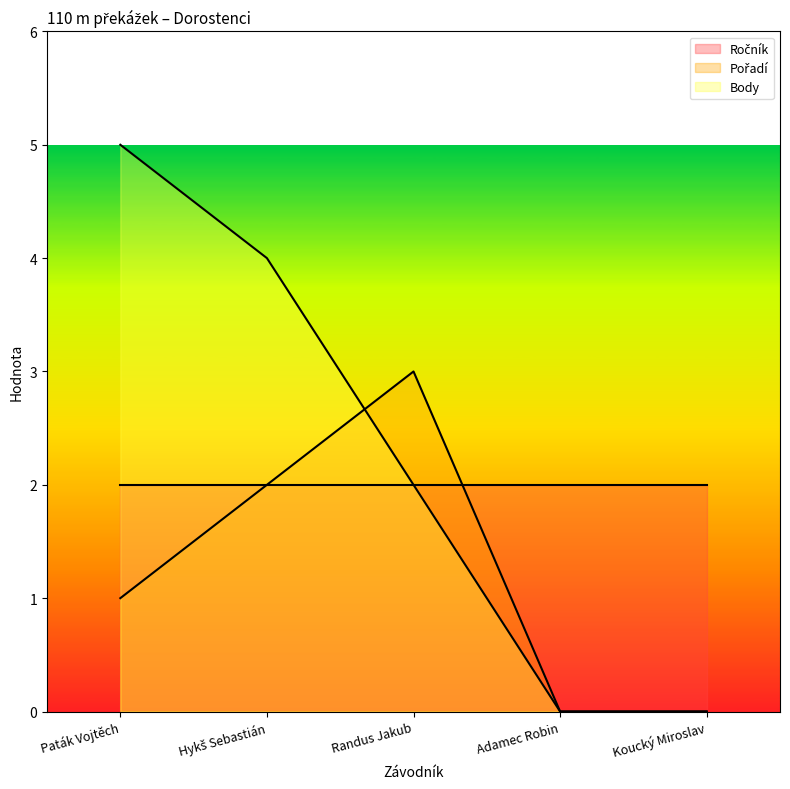

Which series changed the most between Paták Vojtěch and Randus Jakub?

Body